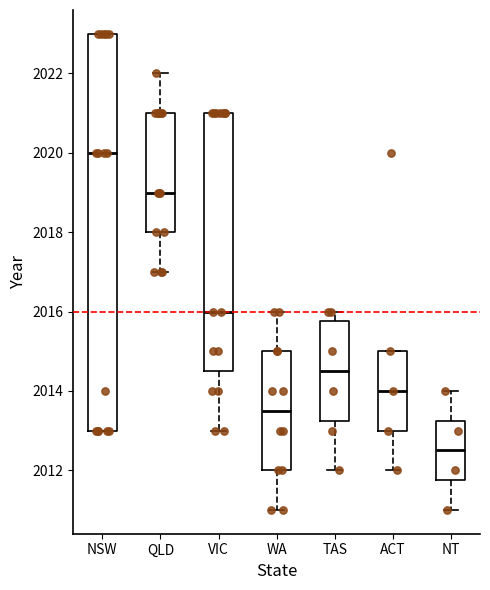

Reading left to right, transcribe this box plot: for each box, give where its median line is, the range the box spans, and where its two whiskers end, as read against the y-axis. The values are not printed on the chart, so give them approximately, as read against the axis.

NSW: median 2020.0, box 2013.0 to 2023.0, whiskers 2013.0 to 2023.0
QLD: median 2019.0, box 2018.0 to 2021.0, whiskers 2017.0 to 2022.0
VIC: median 2016.0, box 2014.6 to 2021.0, whiskers 2013.0 to 2021.0
WA: median 2013.6, box 2012.0 to 2015.0, whiskers 2011.0 to 2016.0
TAS: median 2014.6, box 2013.2 to 2015.8, whiskers 2012.0 to 2016.0
ACT: median 2014.0, box 2013.0 to 2015.0, whiskers 2012.0 to 2015.0
NT: median 2012.6, box 2011.8 to 2013.2, whiskers 2011.0 to 2014.0